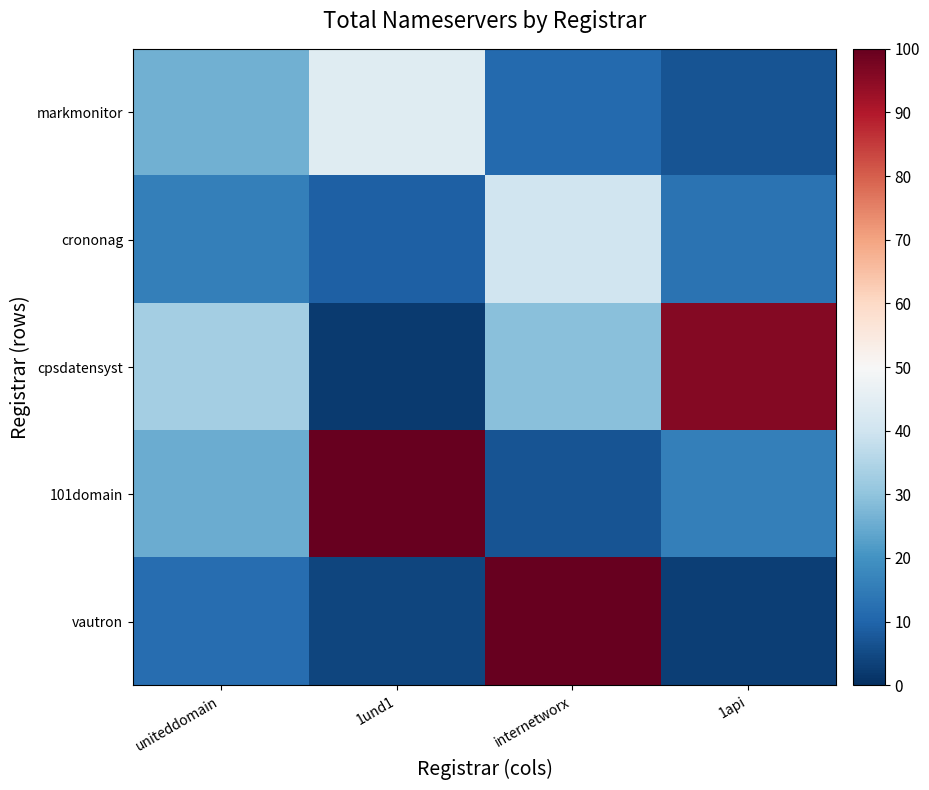

Reading right to left, what are all the values shown in this chart?

markmonitor: 1api=7	internetworx=11	1und1=44	uniteddomain=26
crononag: 1api=13	internetworx=40	1und1=9	uniteddomain=16
cpsdatensyst: 1api=96	internetworx=29	1und1=2	uniteddomain=33
101domain: 1api=16	internetworx=7	1und1=100	uniteddomain=25
vautron: 1api=3	internetworx=100	1und1=4	uniteddomain=12